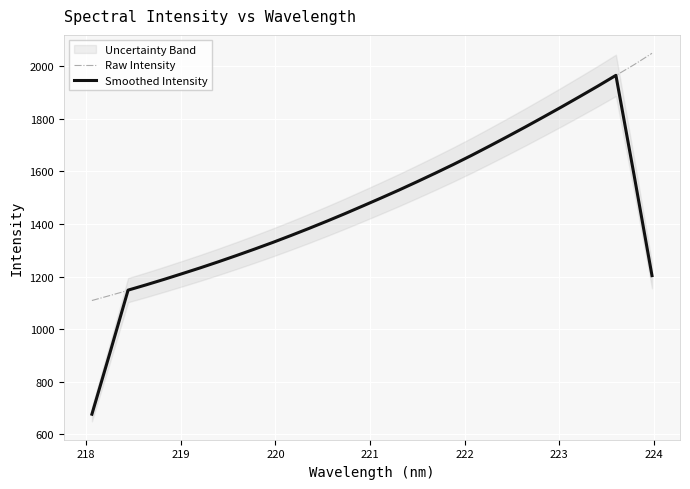

Reading left to right, list all the values displayed in this chart.

Raw Intensity: 1108.8	1127.9	1147.3	1169.0	1188.3	1209.7	1232.8	1255.8	1279.3	1303.3	1328.5	1354.9	1381.5	1410.4	1438.1	1467.5	1498.1	1529.3	1559.9	1590.5	1625.5	1659.7	1694.4	1731.3	1768.5	1806.6	1844.2	1883.2	1922.4	1964.1	2004.7	2048.4
Smoothed Intensity: 676.8	910.6	1148.3	1168.5	1189.4	1211.1	1233.2	1256.2	1280.0	1304.4	1329.5	1355.7	1382.7	1410.5	1439.1	1468.7	1498.6	1529.1	1560.7	1593.0	1626.0	1660.3	1695.9	1732.1	1769.0	1806.8	1845.0	1884.1	1923.7	1964.6	1587.9	1203.4